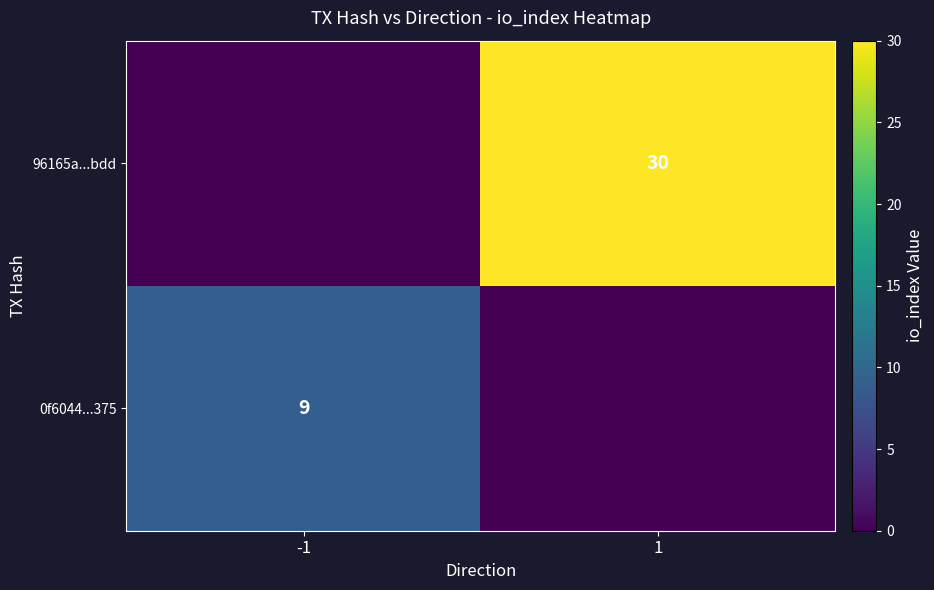

What is the sum of all 0f6044...375 values?

9